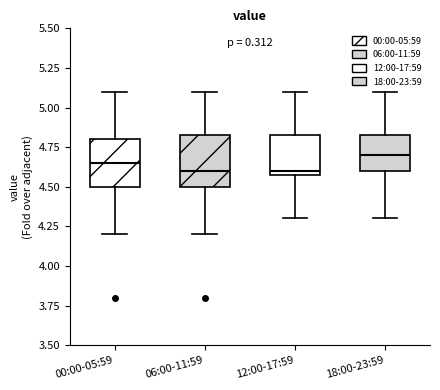

Reading left to right, read every box against the y-axis: the position of its median line, the range the box covers, and the ends of its whiskers. The values are not printed on the chart, so give them approximately, as read against the axis.

00:00-05:59: median 4.65, box 4.50 to 4.80, whiskers 4.20 to 5.10
06:00-11:59: median 4.60, box 4.50 to 4.85, whiskers 4.20 to 5.10
12:00-17:59: median 4.60 (just above the box's lower edge), box 4.60 to 4.85, whiskers 4.30 to 5.10
18:00-23:59: median 4.70, box 4.60 to 4.85, whiskers 4.30 to 5.10